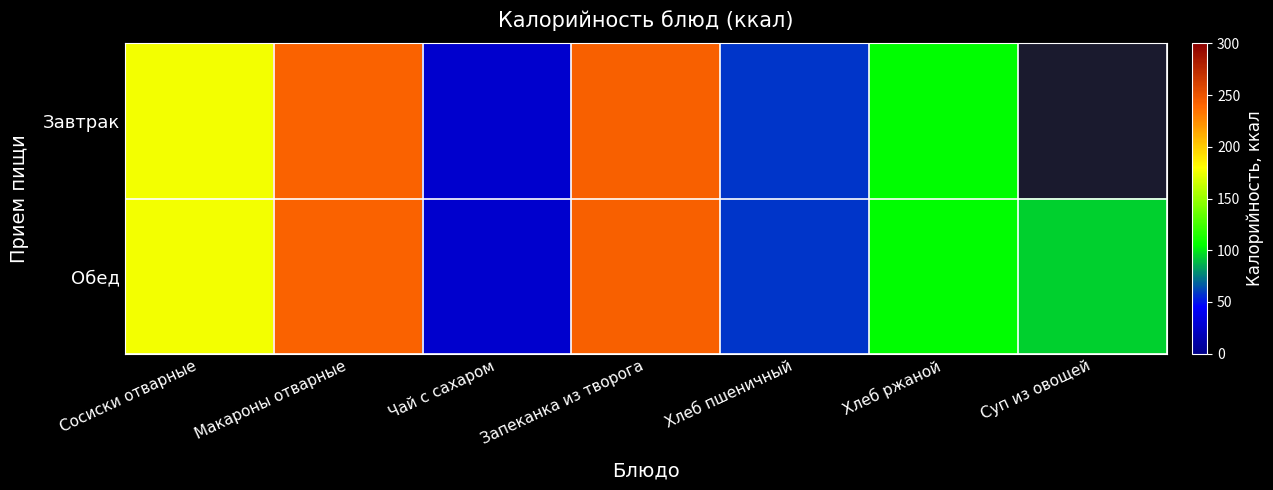

Which series has the largest total across all categories?

Обед